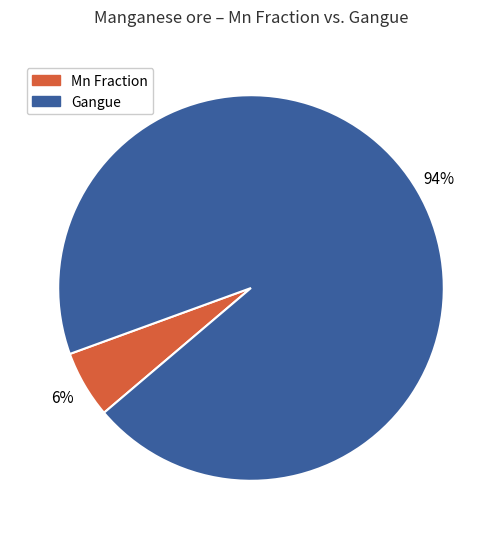

To the nearest percent, what is the average slice percentage?

50%